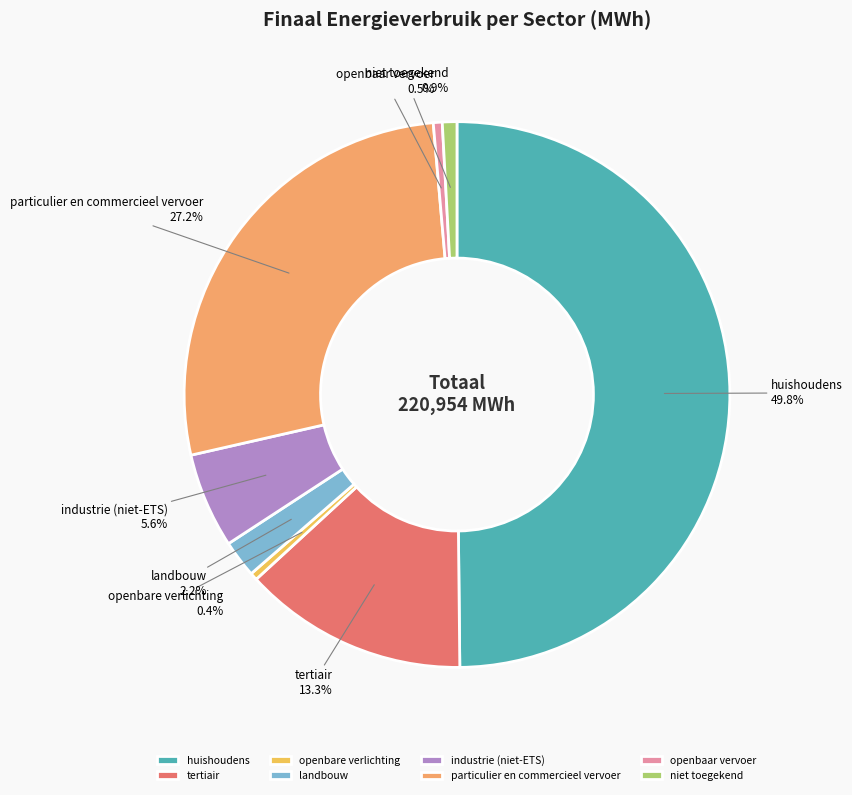

What percentage is the niet toegekend slice, to the nearest percent?

1%